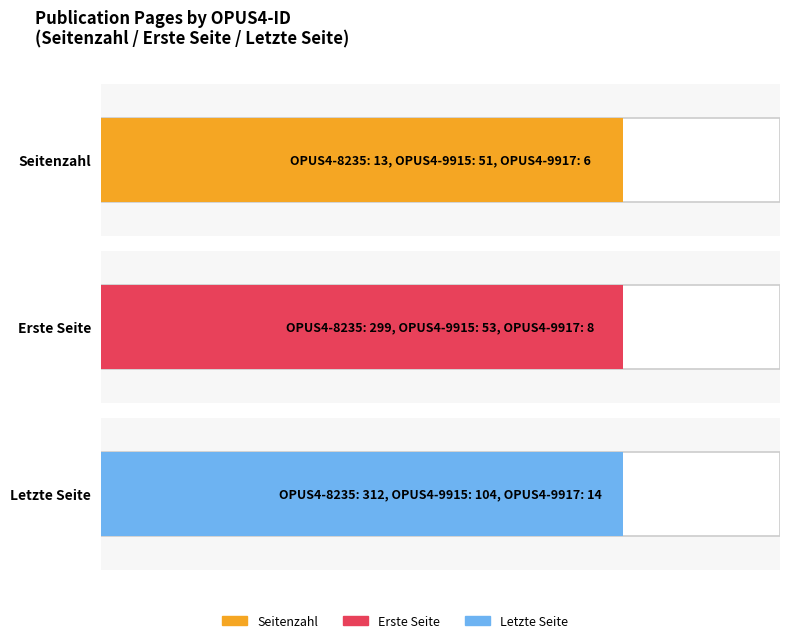

The value of Letzte Seite at OPUS4-8235 is 312. True or false?

True